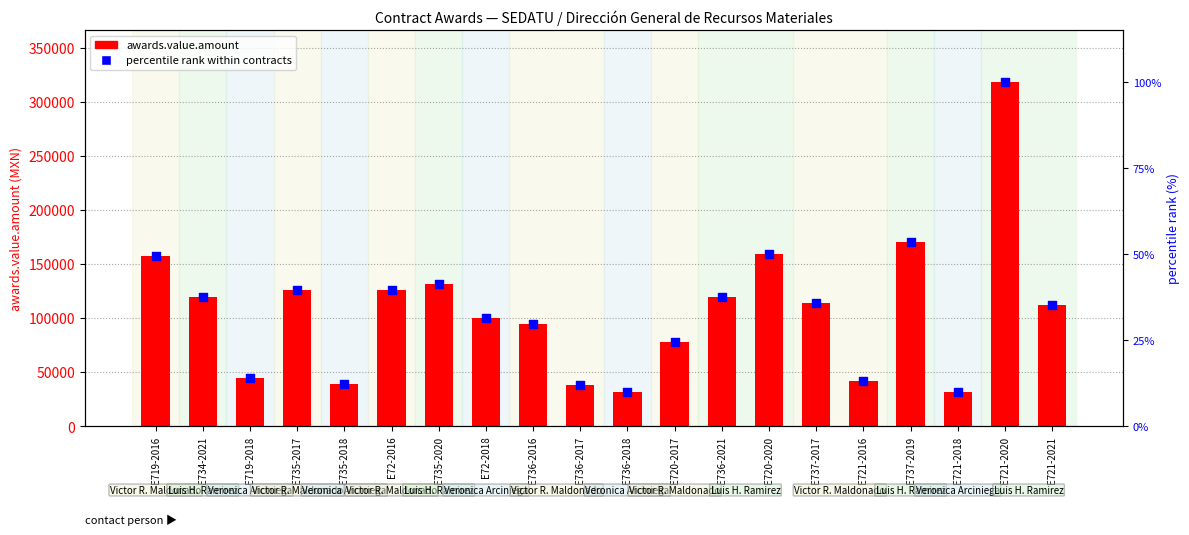

What are all the series names shown in the legend?

awards.value.amount, percentile rank within contracts